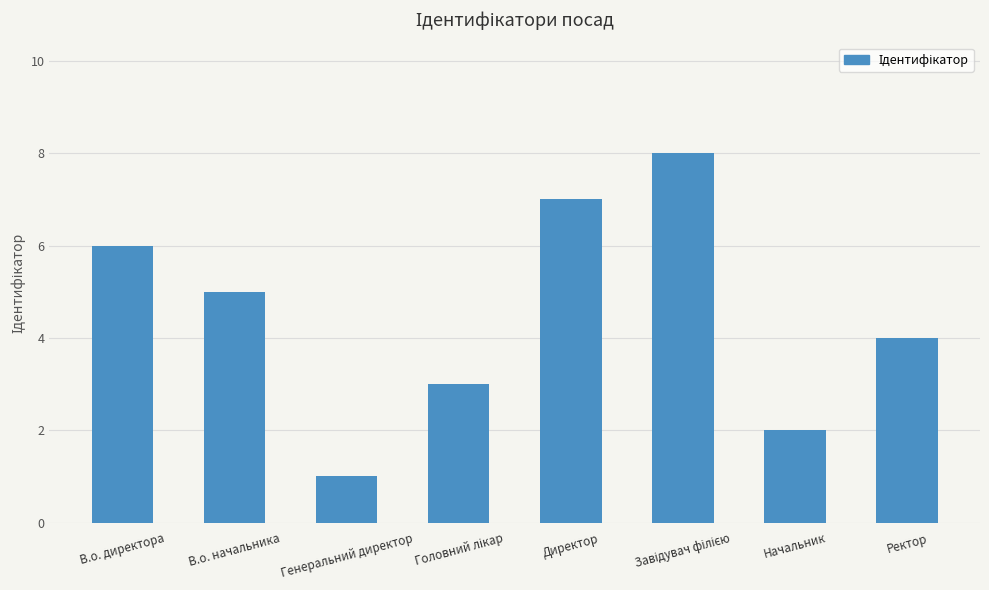

What is the difference between the maximum and minimum values?

7